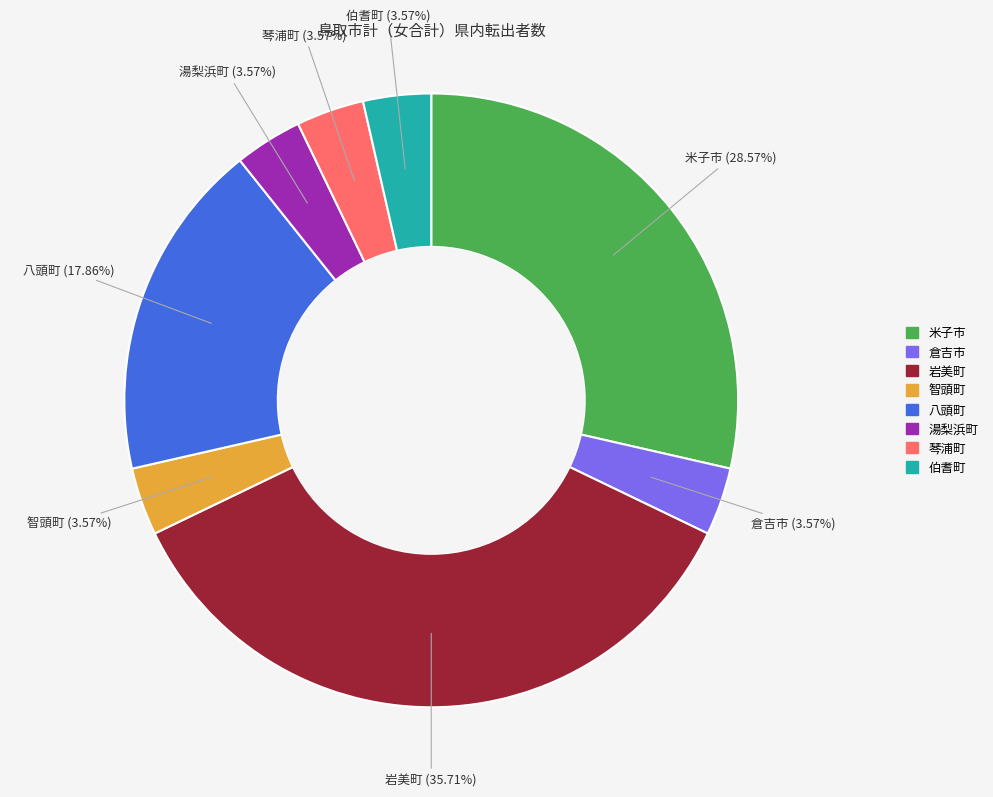

How many segments does this pie chart have?

8